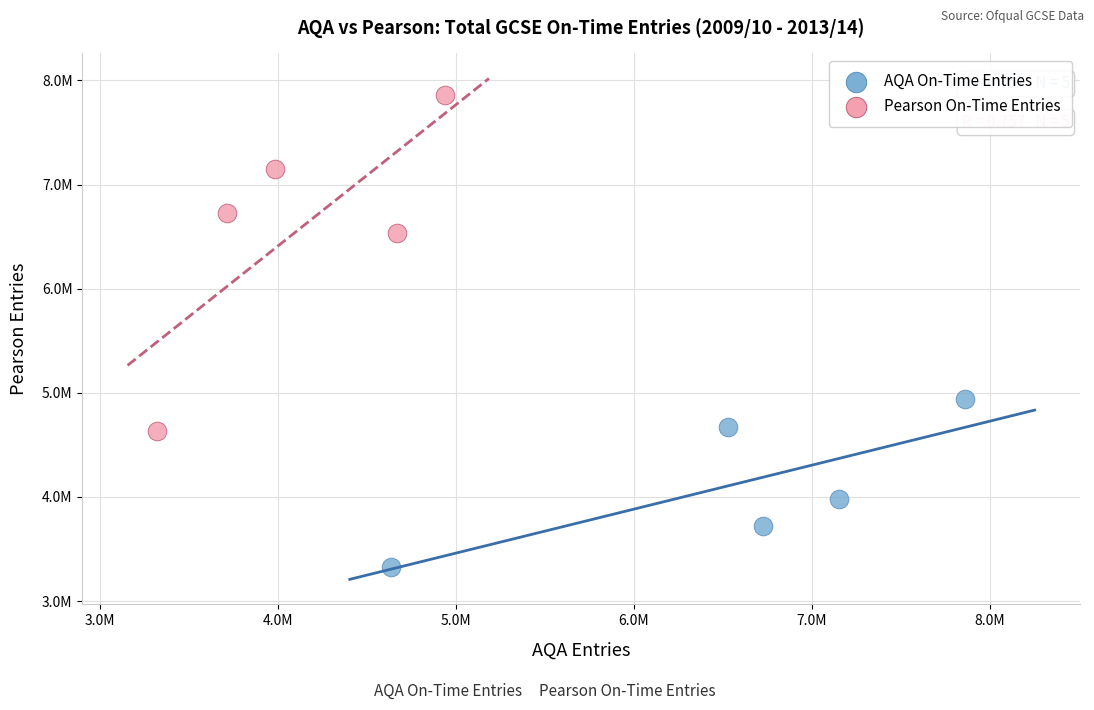

Which series reaches the minimum Y coordinate?

AQA On-Time Entries